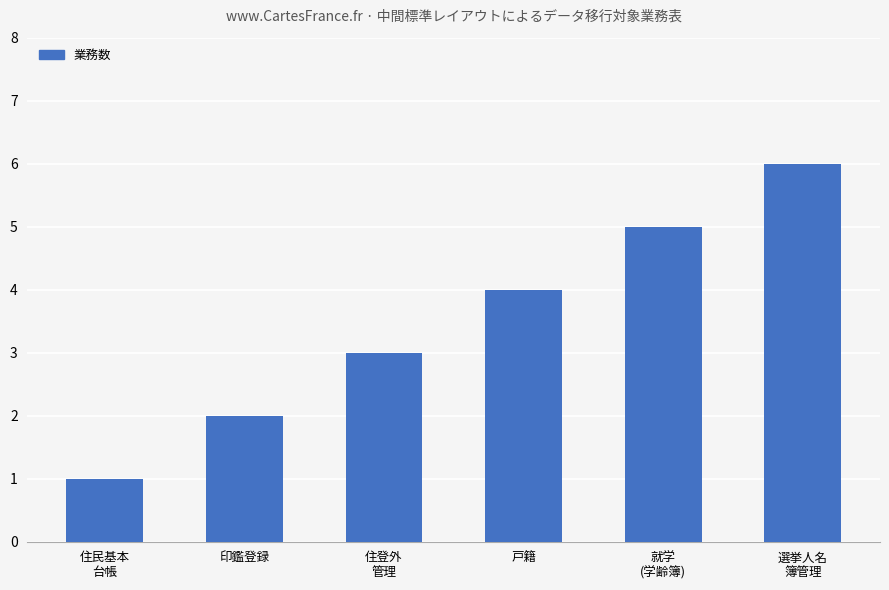

Reading left to right, extract all data points from this chart.

1	2	3	4	5	6